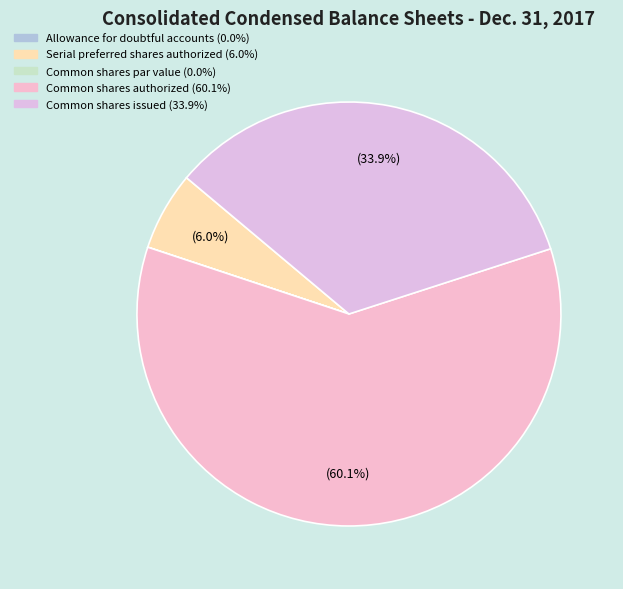

What is the largest slice in the pie chart?

Common shares authorized